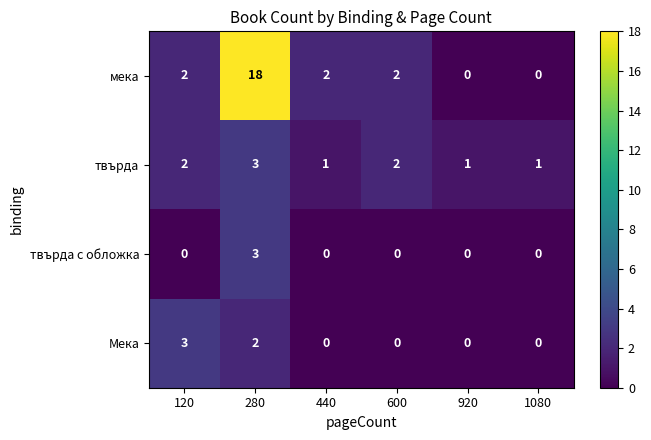

What is the total value across all series at 920?

1